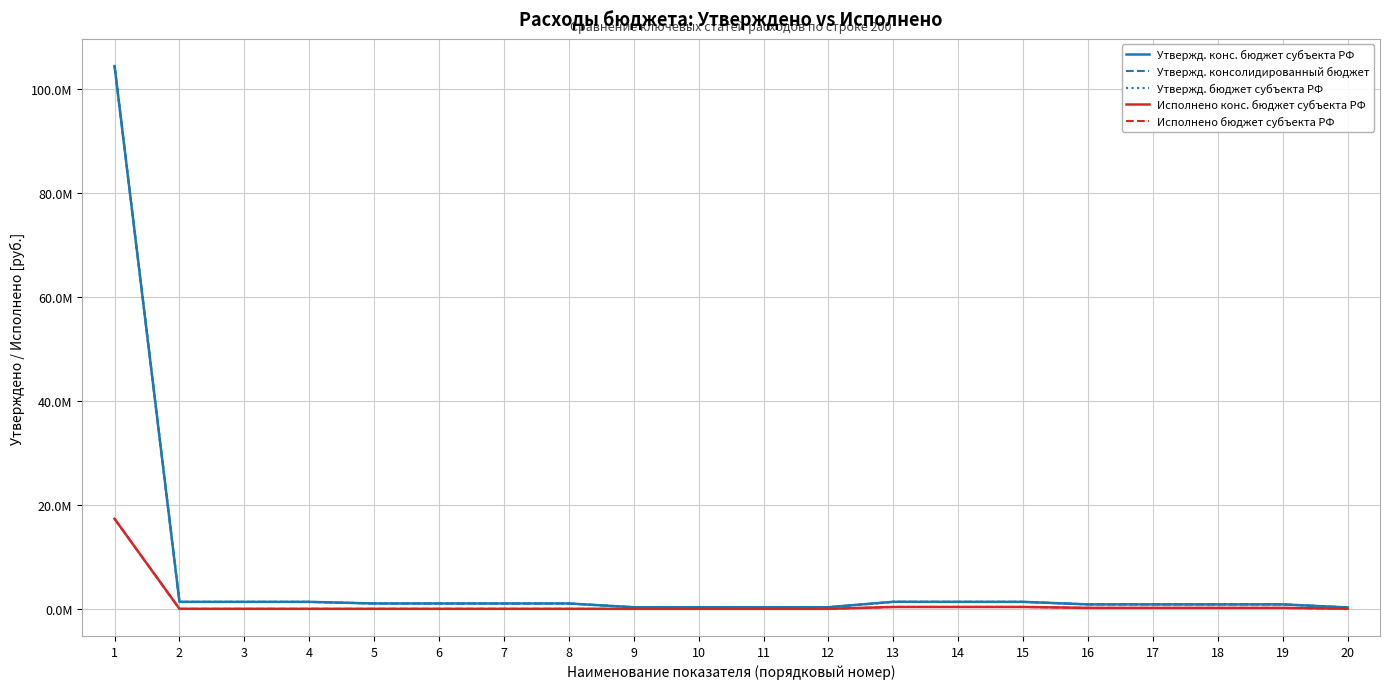

Where is Утвержд. консолидированный бюджет nearest to the value 52292901?

13